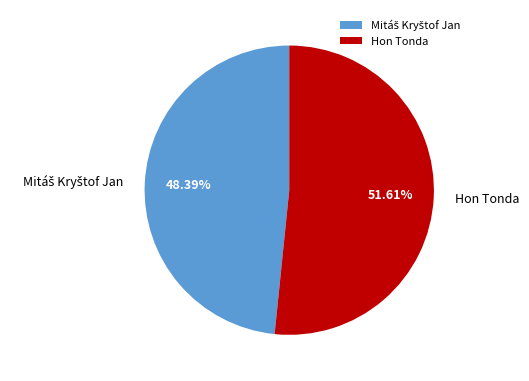

Is there a majority slice in this chart?

Yes